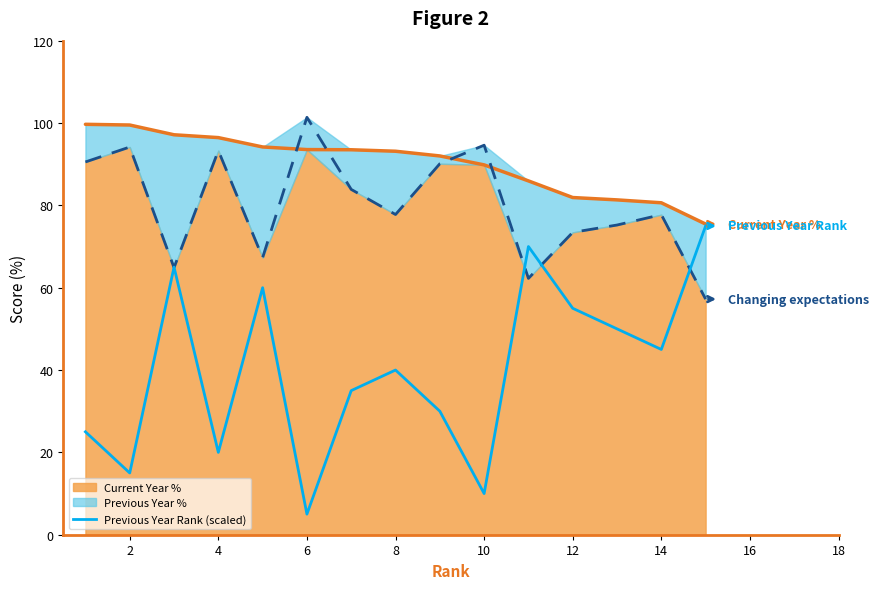

What is the average value?

40